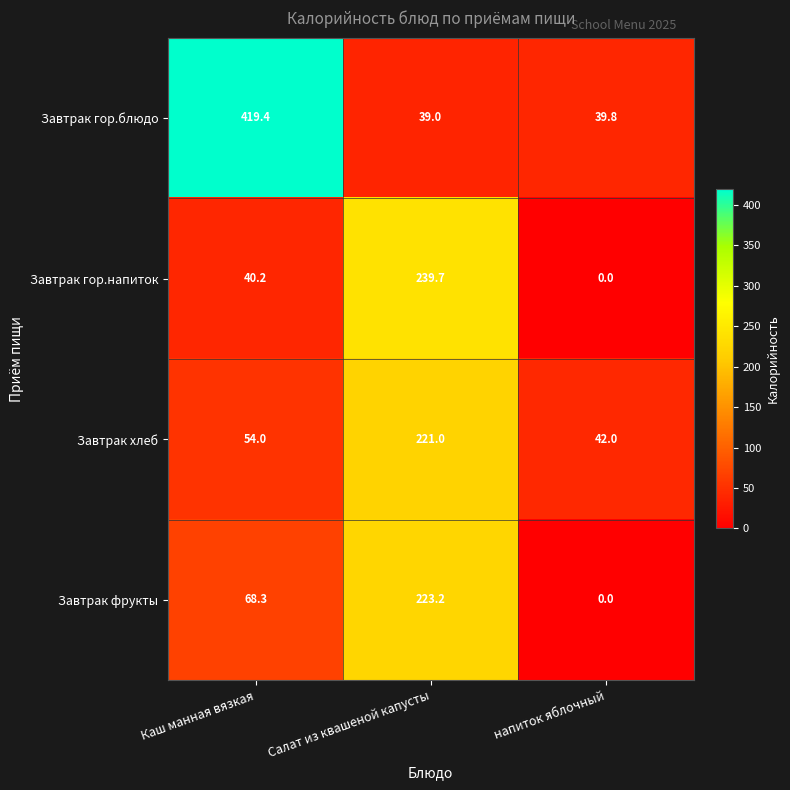

Rank the series by their maximum value, from lowest to highest.

Завтрак хлеб, Завтрак фрукты, Завтрак гор.напиток, Завтрак гор.блюдо